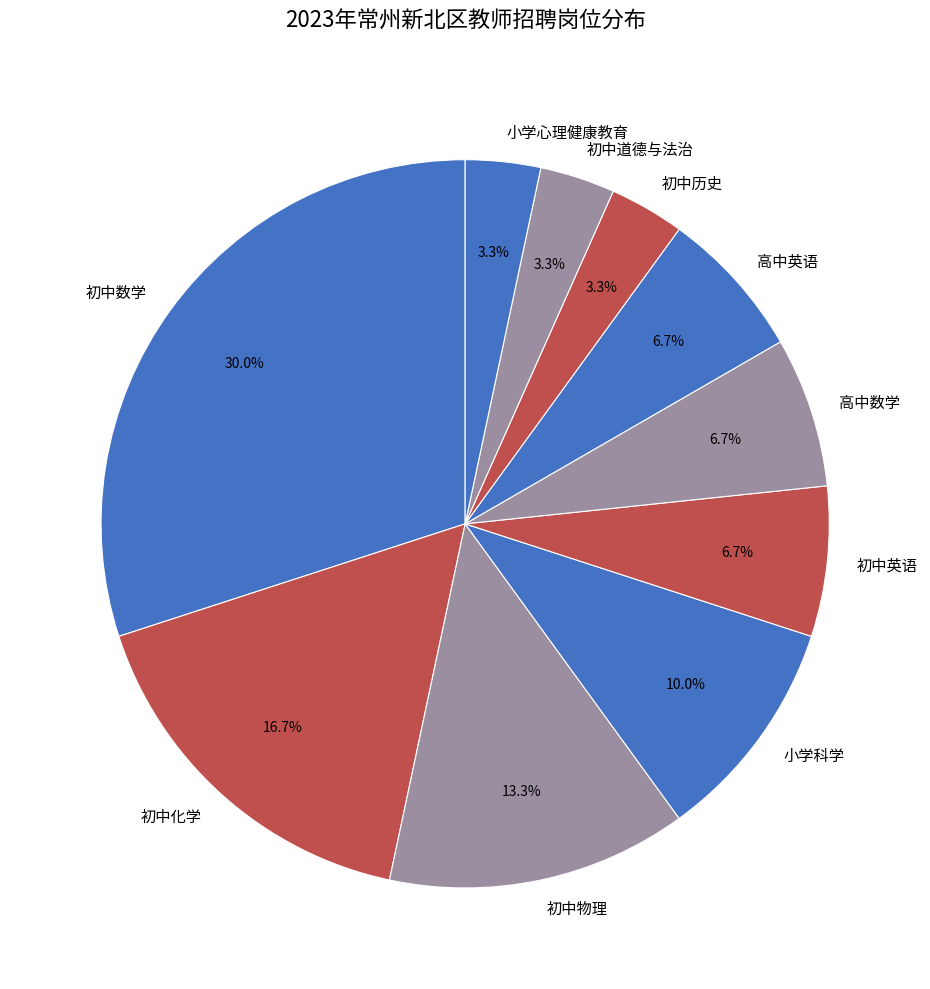

What percentage is NOT represented by 初中英语?

93.3%